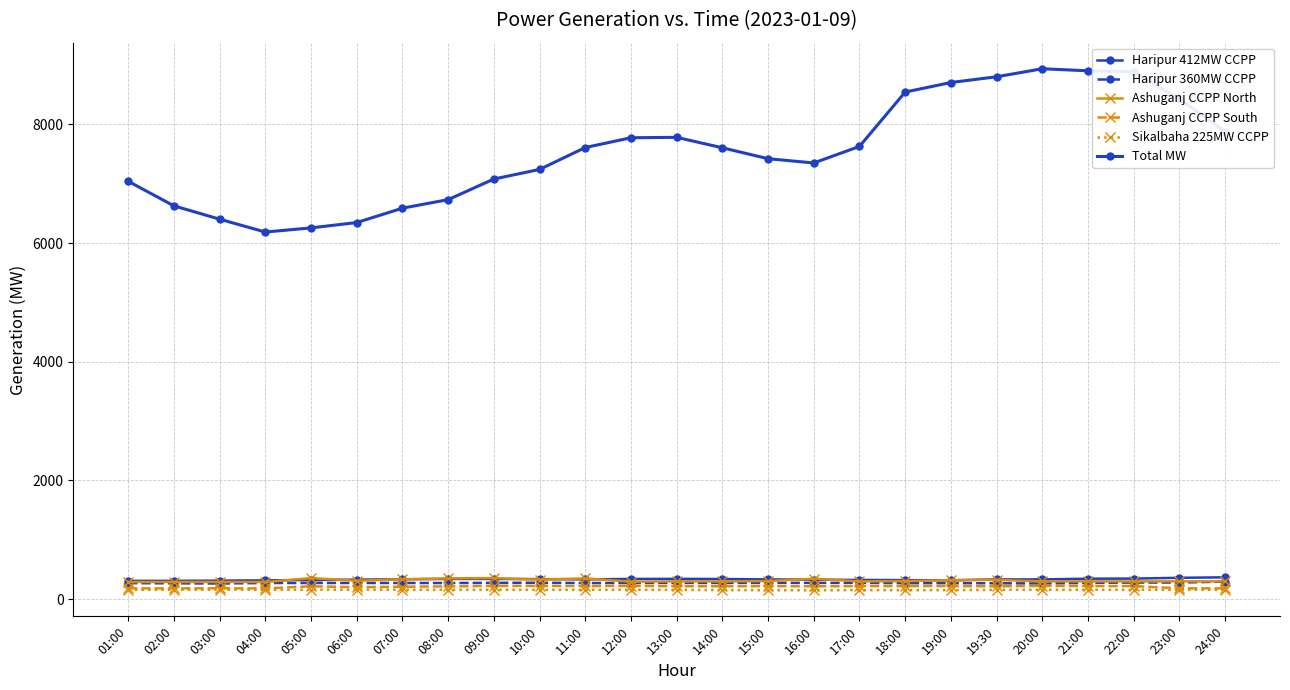

How many data points in Sikalbaha 225MW CCPP are less than 158?

9